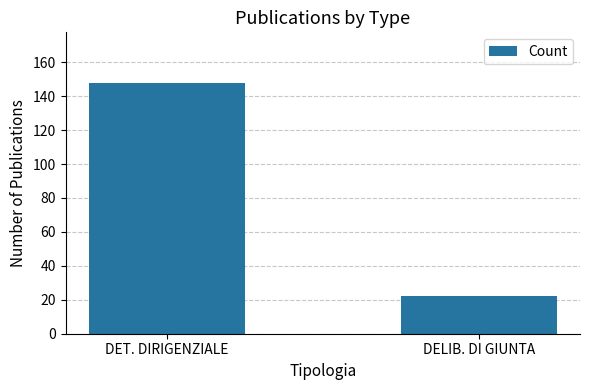

What is the value of the 2nd bar from the left?

22